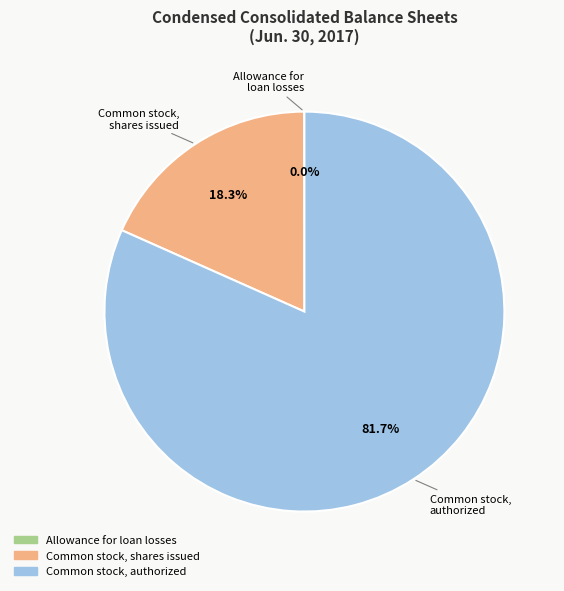

Is there any slice that represents more than half of the pie?

Yes